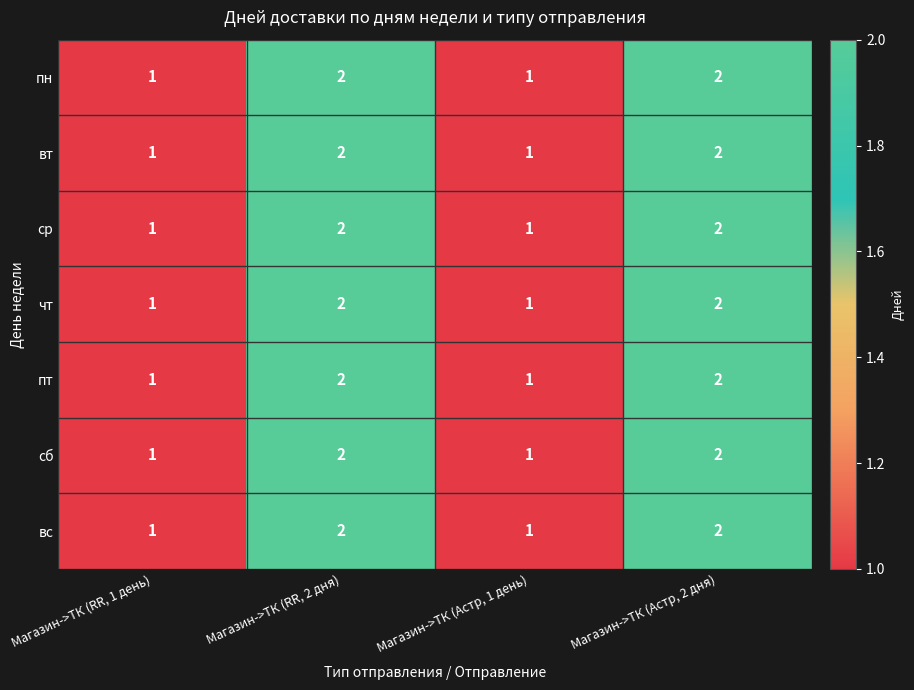

The пн series shows 2 at Магазин->ТК (RR, 1 день). True or false?

False